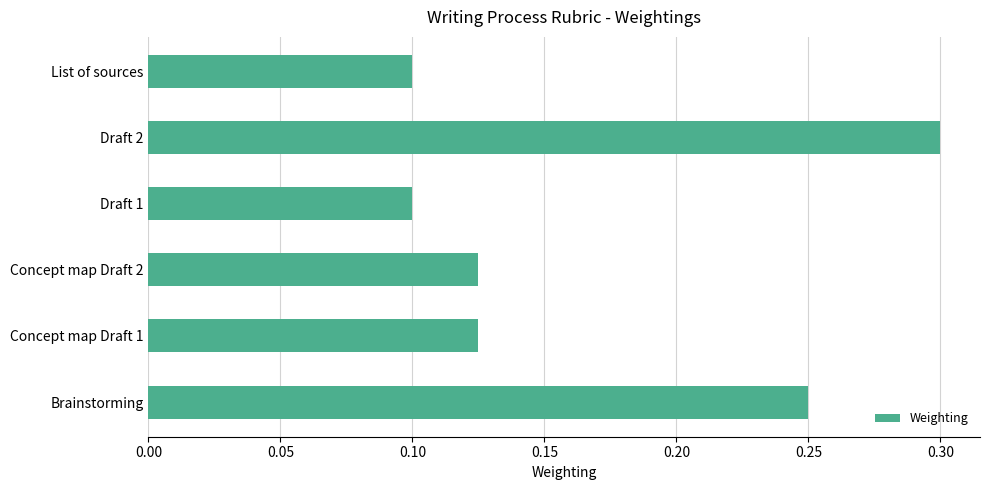

What is the sum of all values?

1.0